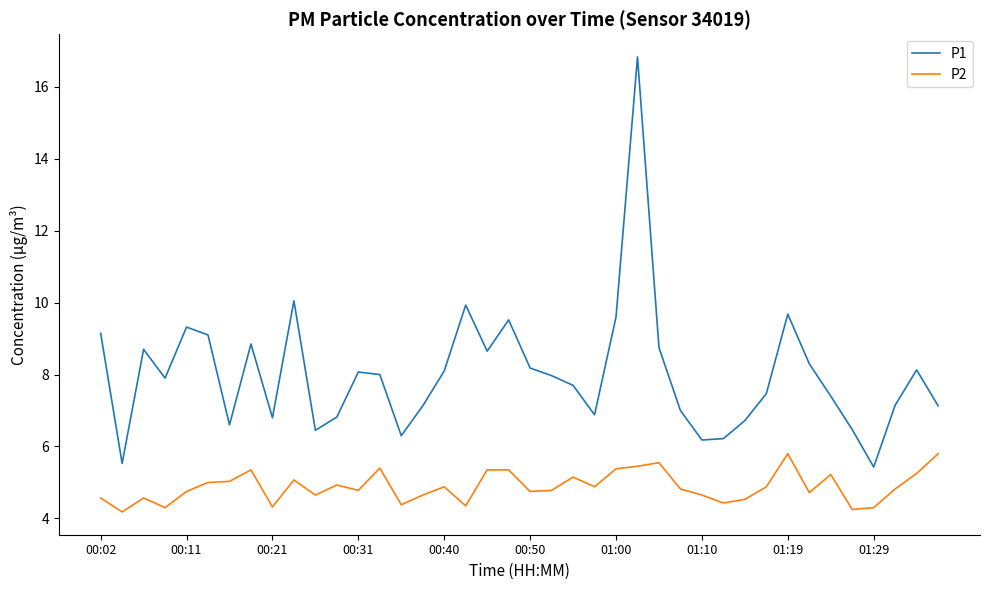

What are all the series names shown in the legend?

P1, P2